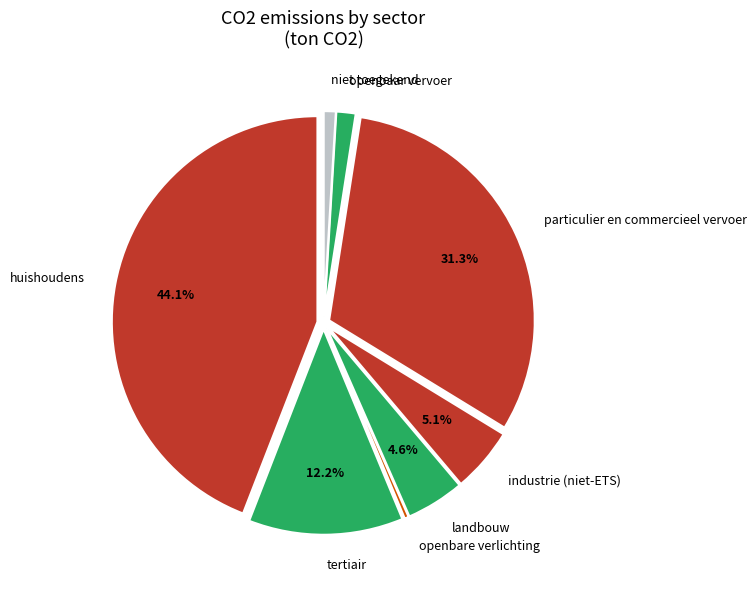

Count the number of slices in the pie.

8